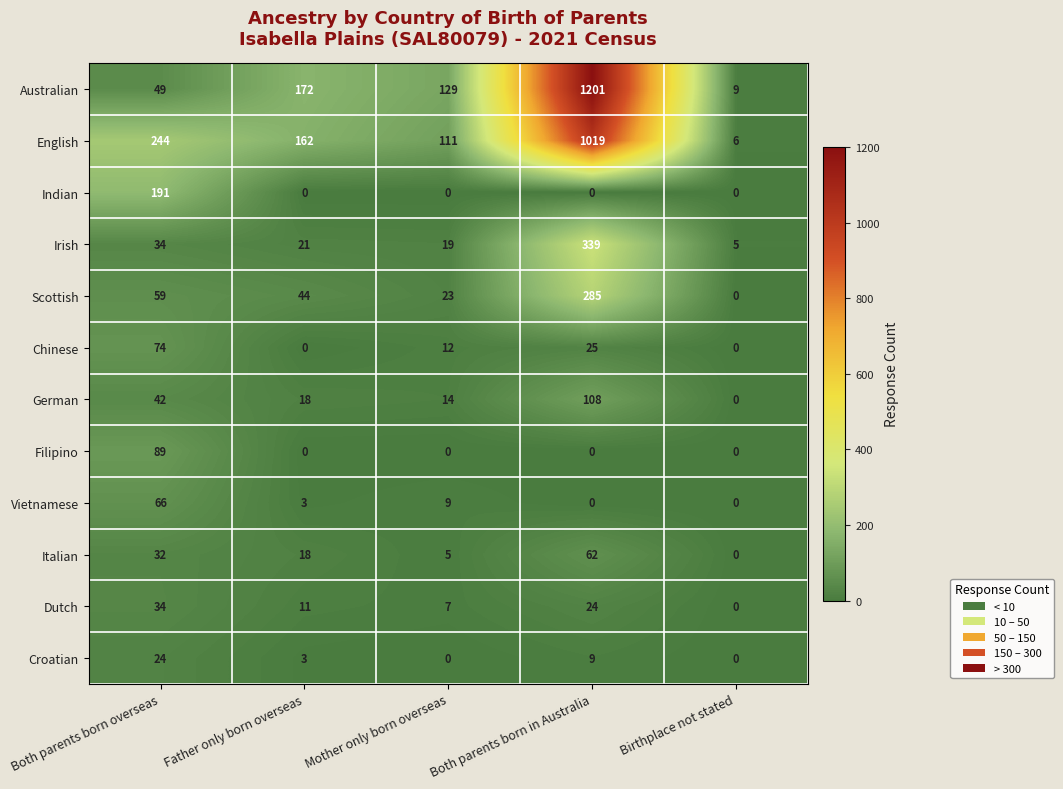

Which category has the highest value across all series?

Both parents born in Australia